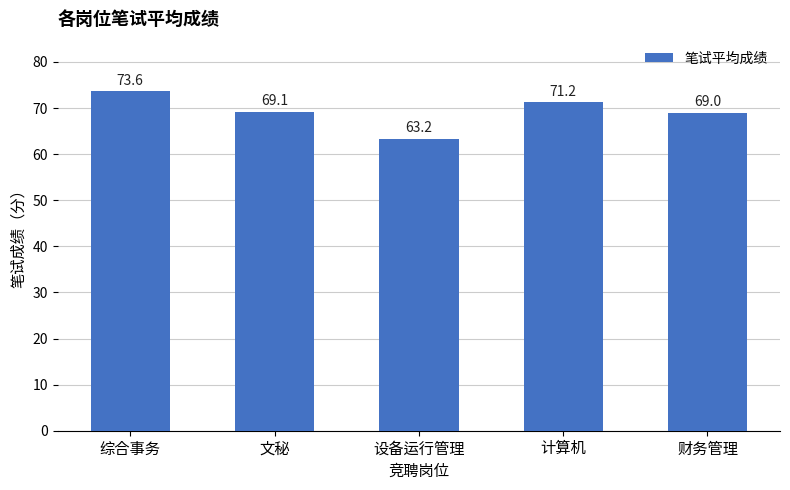

Are the bars horizontal?

No